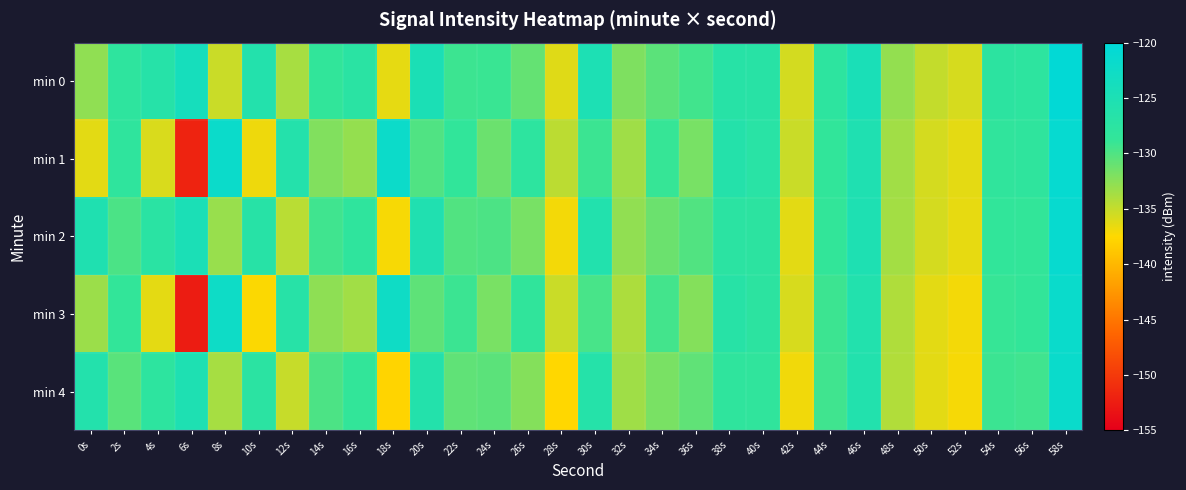

Rank the series by their maximum value, from lowest to highest.

min 4, min 3, min 2, min 1, min 0